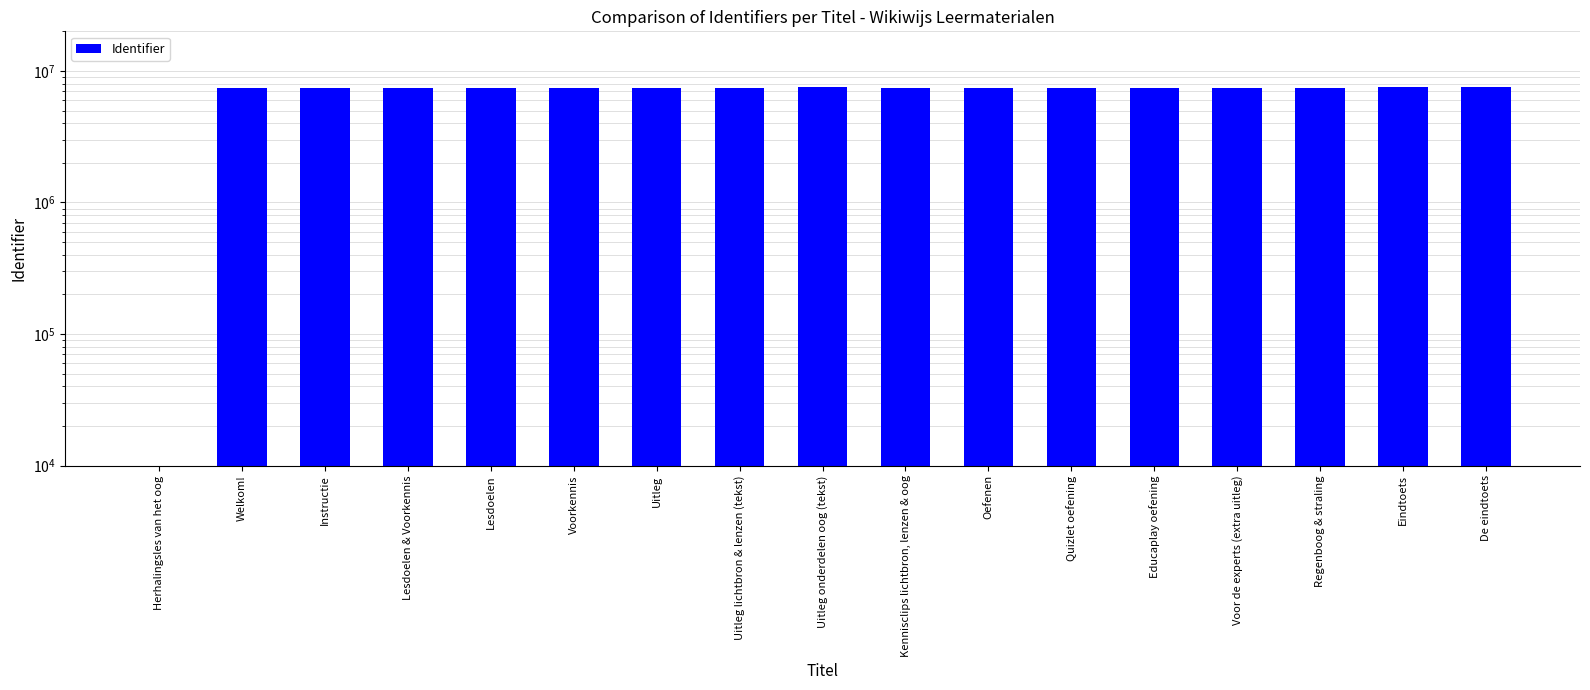

What is the sum of all values?

119589721